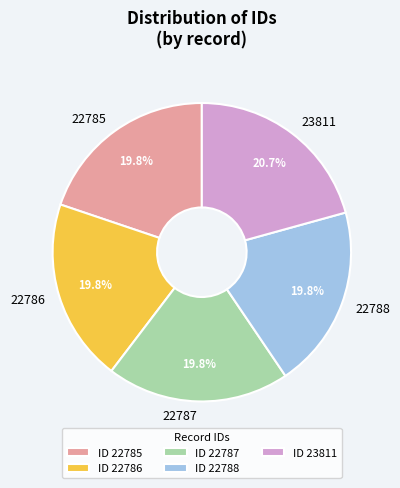

How many segments does this pie chart have?

5